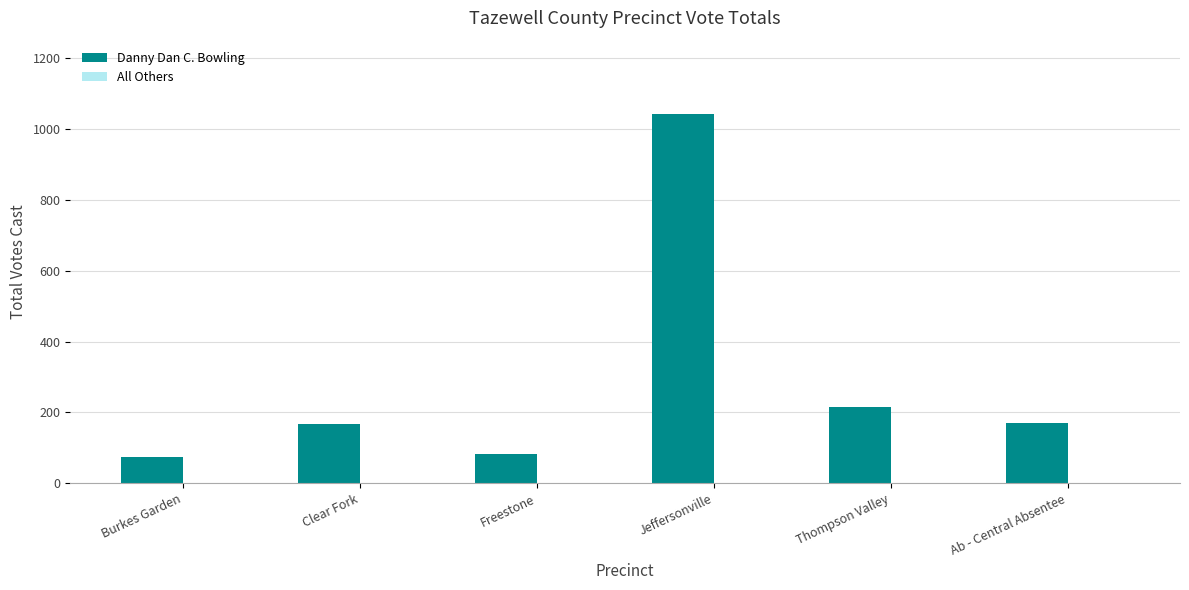

Reading left to right, transcribe all the data shown in this chart.

74	166	83	1041	214	171